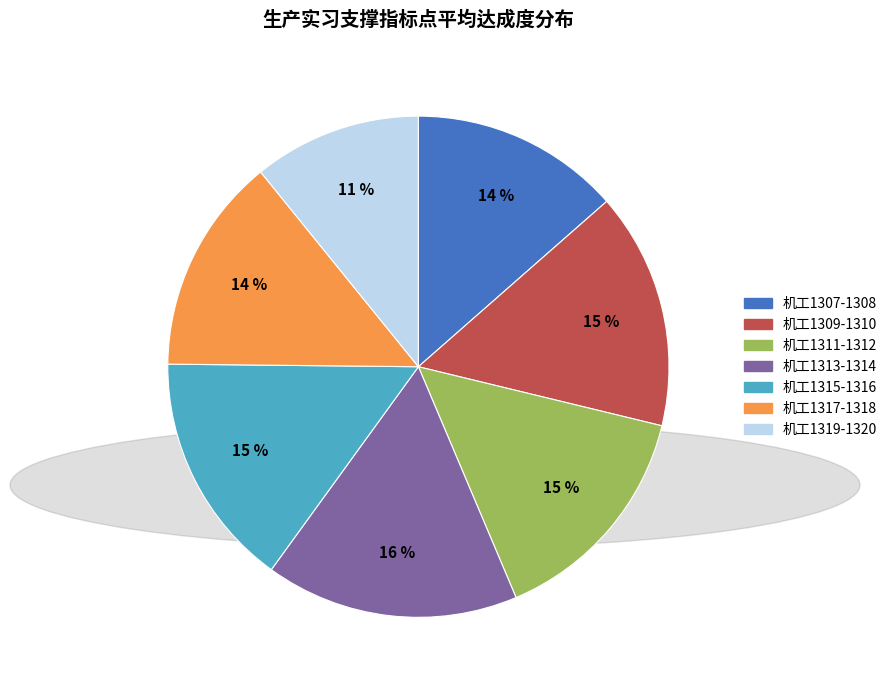

Is there any slice that represents more than half of the pie?

No